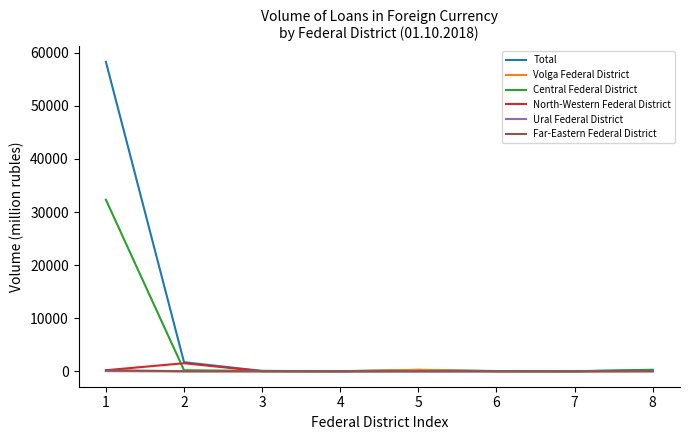

The value of North-Western Federal District at 3 is 0. True or false?

True